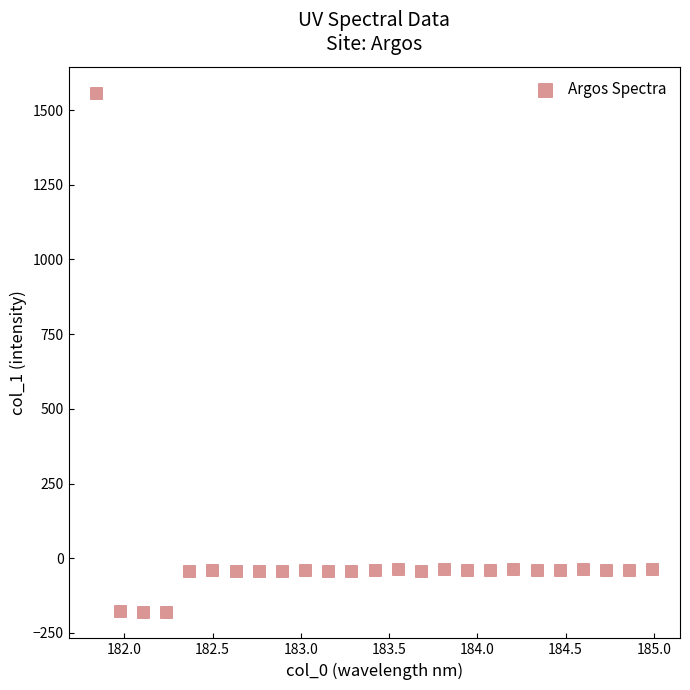

What is the range of Y values (max minus min)?

1739.0